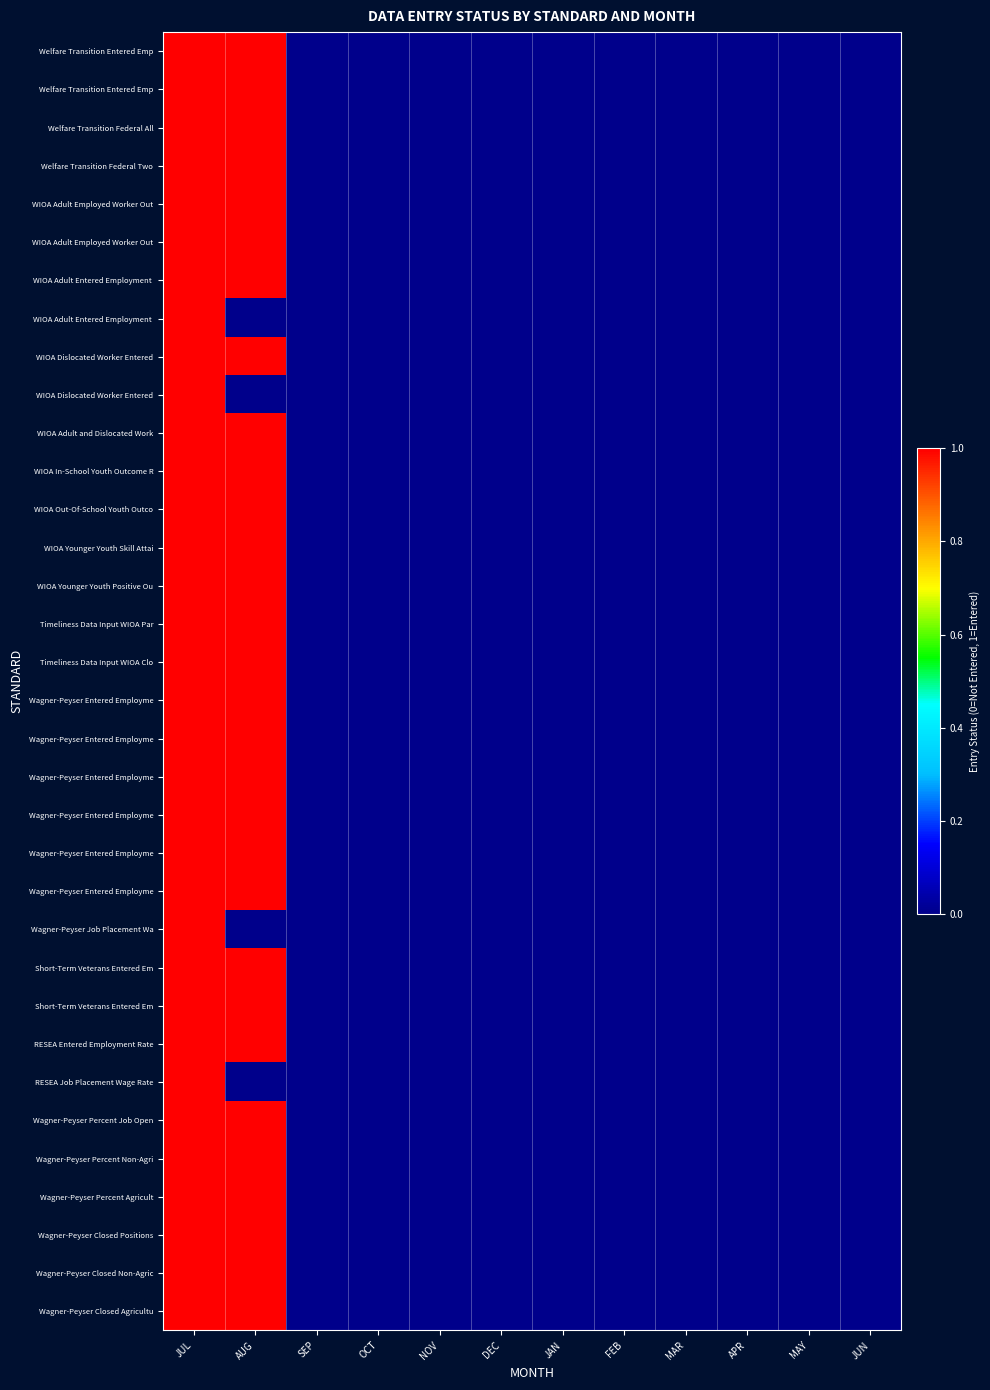

At how many categories does at least one series exceed 0?

2